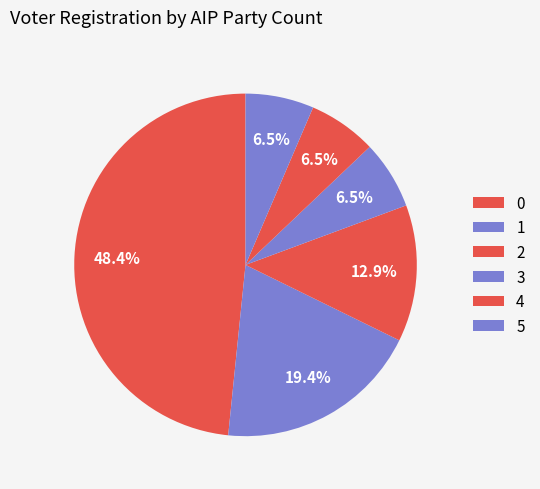

Count the number of slices in the pie.

6